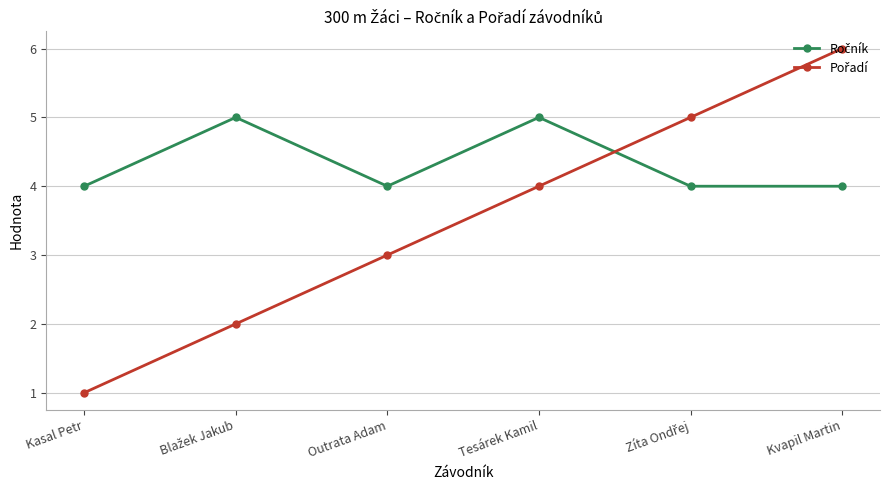

What is the label of the 3rd point from the right?

Tesárek Kamil